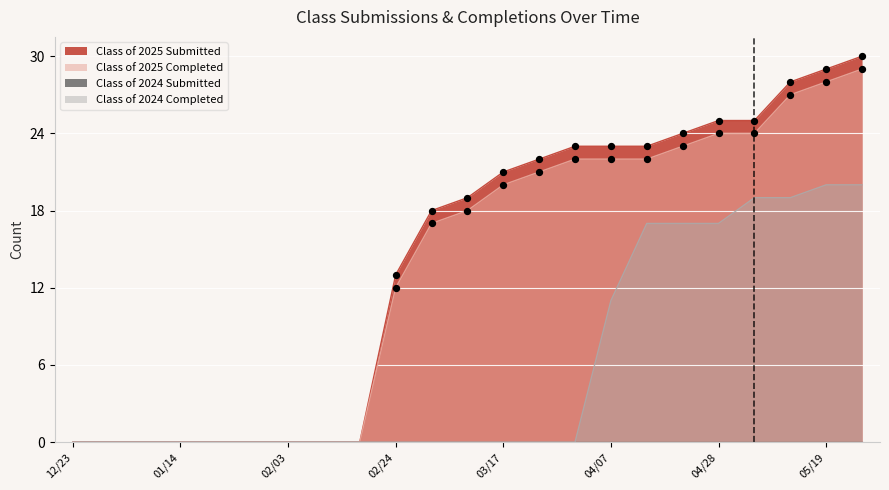

Which series has the largest Y range (max minus min)?

Class of 2025 Submitted